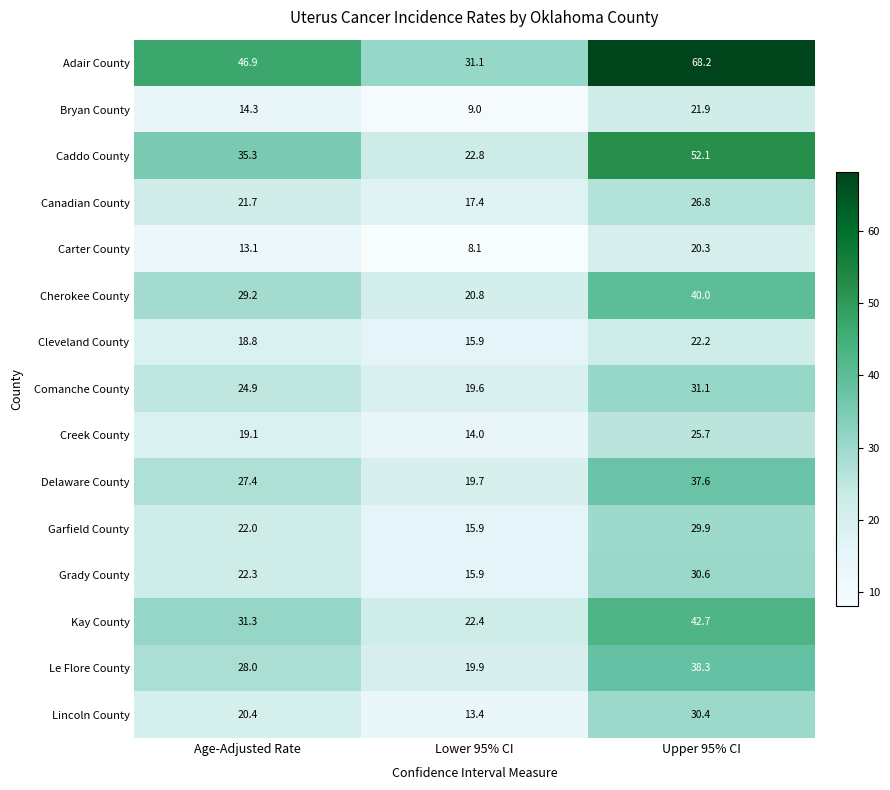

What is the difference between the maximum and second lowest values in the Comanche County series?

6.2